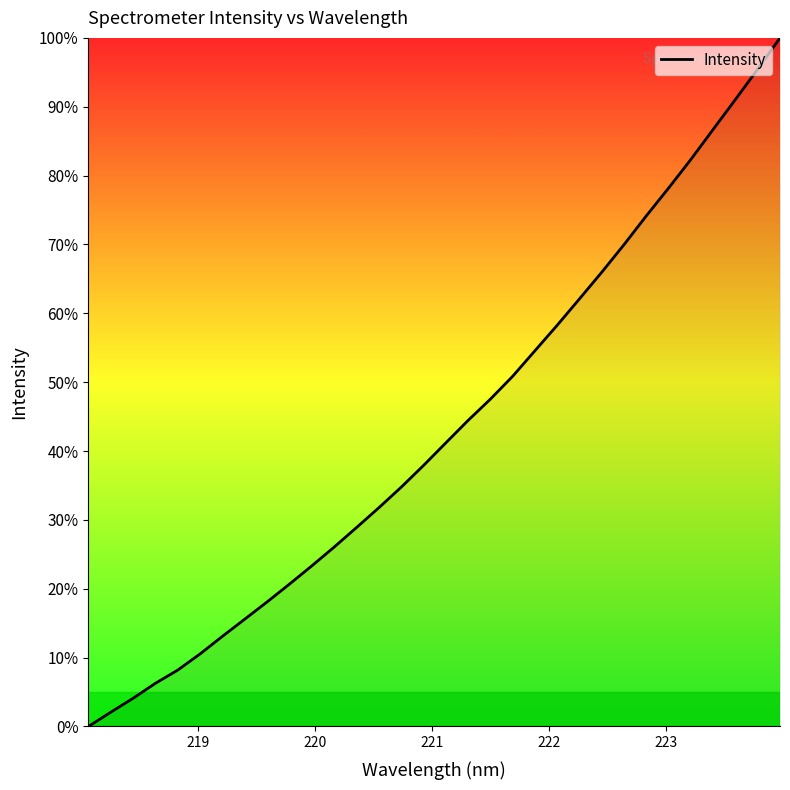

True or false: there are more than 2 points higher than both neighbors.

False